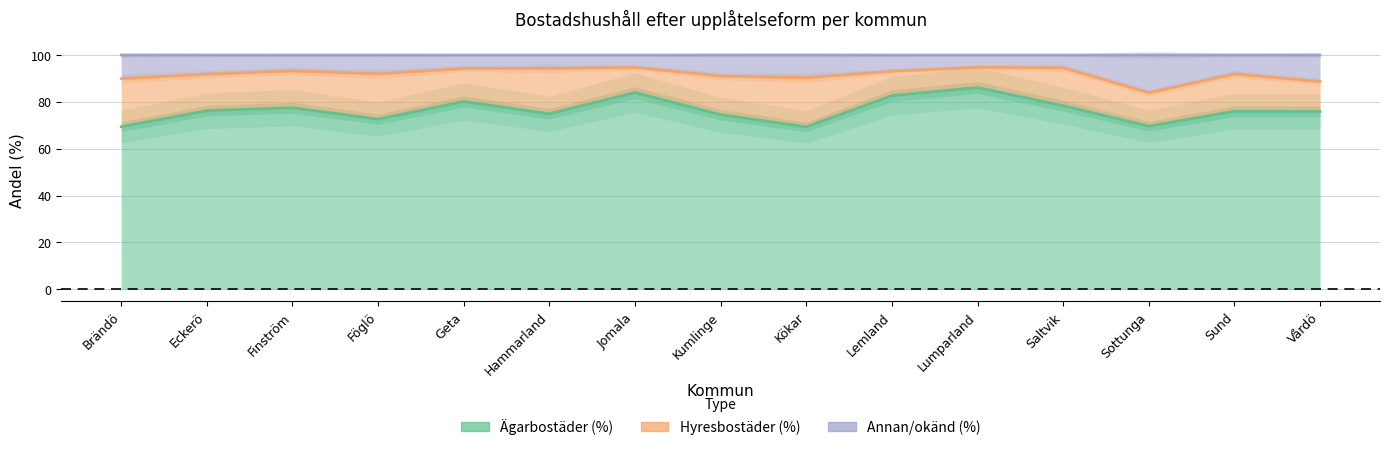

Does the chart display data point markers on the line(s)?

No